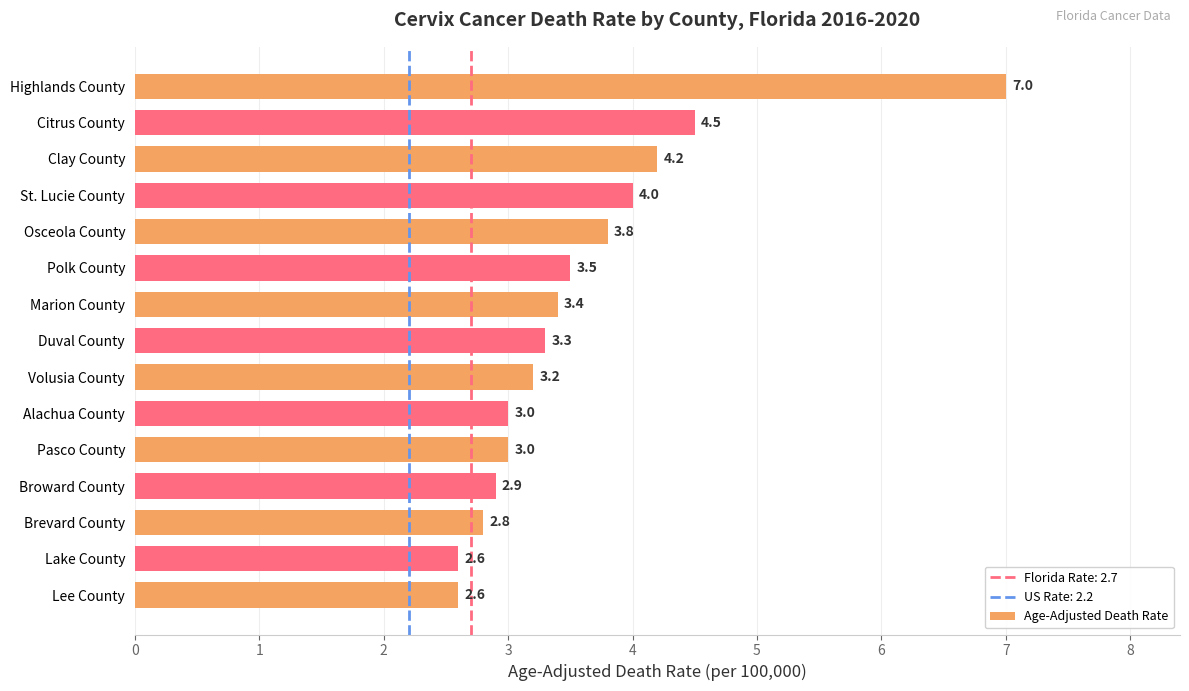

How many values are below 3?

4